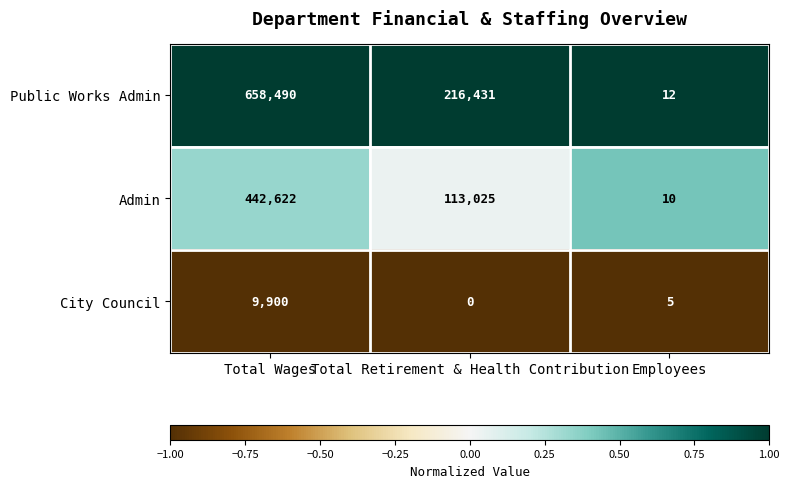

Which label corresponds to the largest value in the chart?

Total Wages